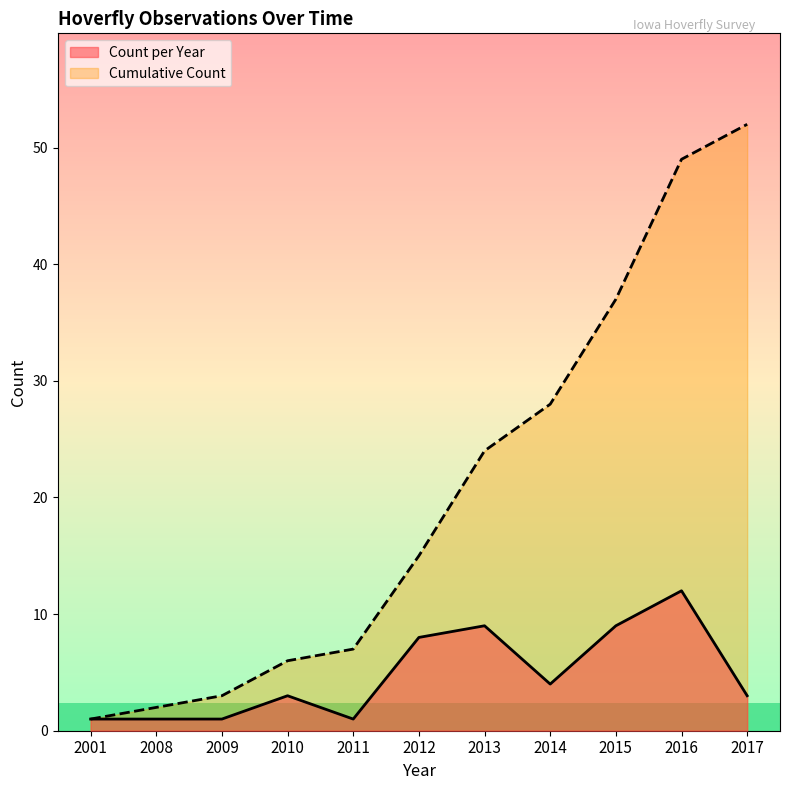

True or false: the data has more than 2 interior local peaks.

False